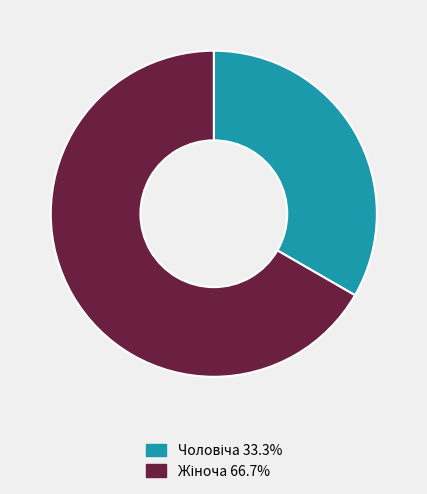

Is there a majority slice in this chart?

Yes